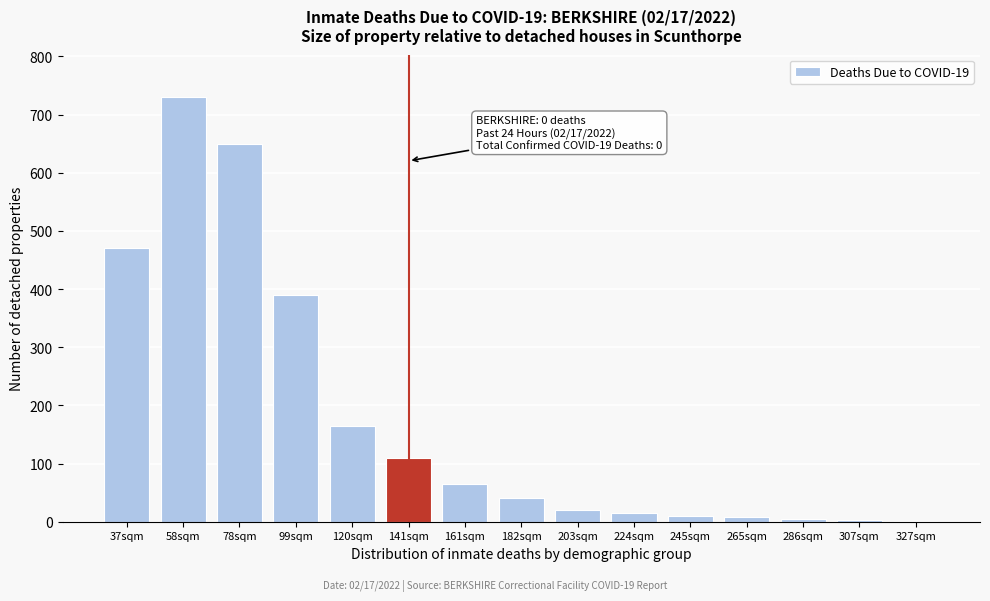

True or false: the data shows 470 at 37sqm.

True